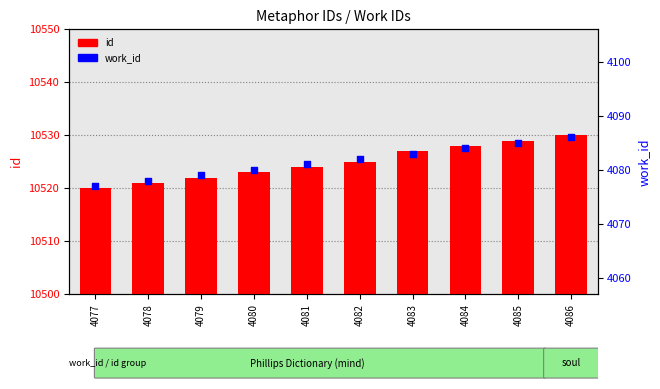

At which category is the sum across all series the highest?

4086